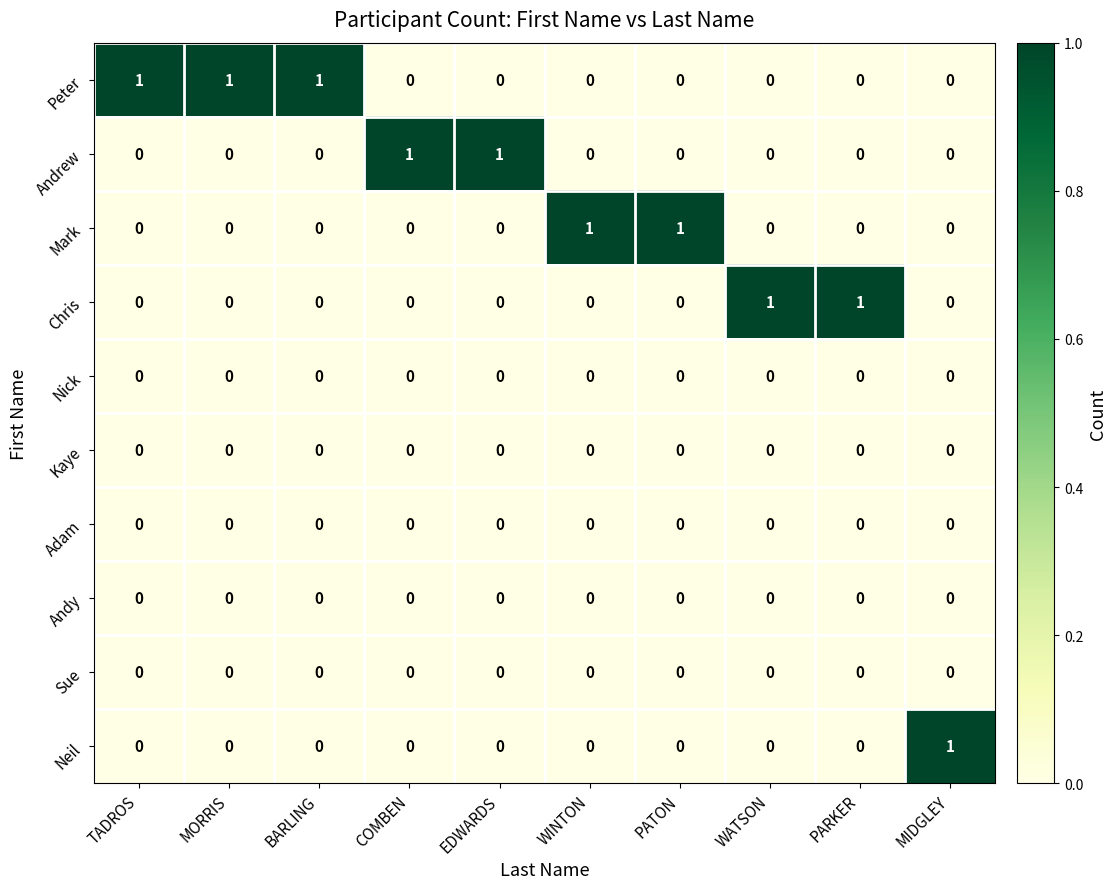

Count the Andrew values in the range 0 to 1.

10